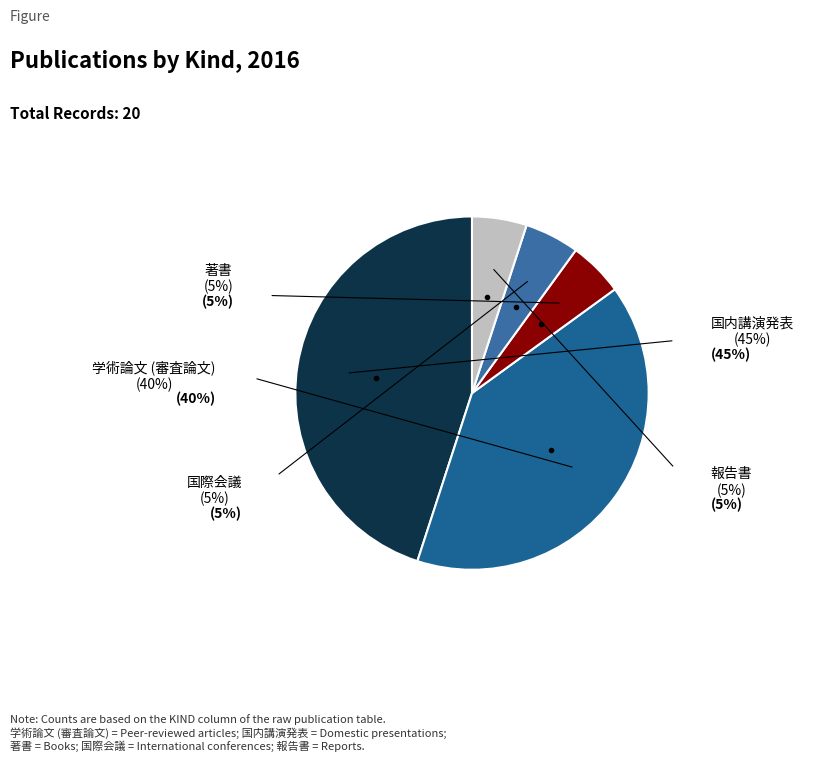

Rank the categories by value from highest to lowest.

国内講演発表, 学術論文 (審査論文), 著書, 国際会議, 報告書